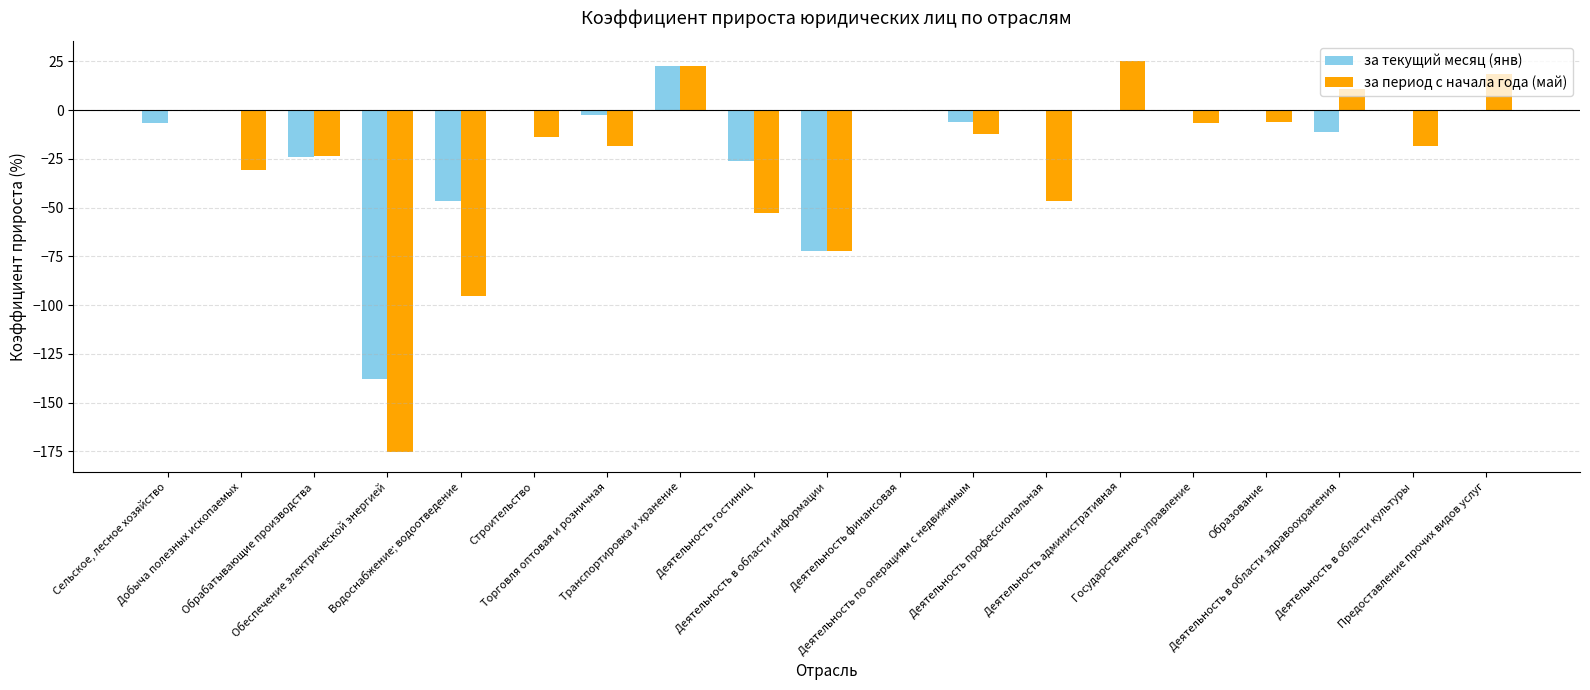

How many distinct data groups are displayed?

2